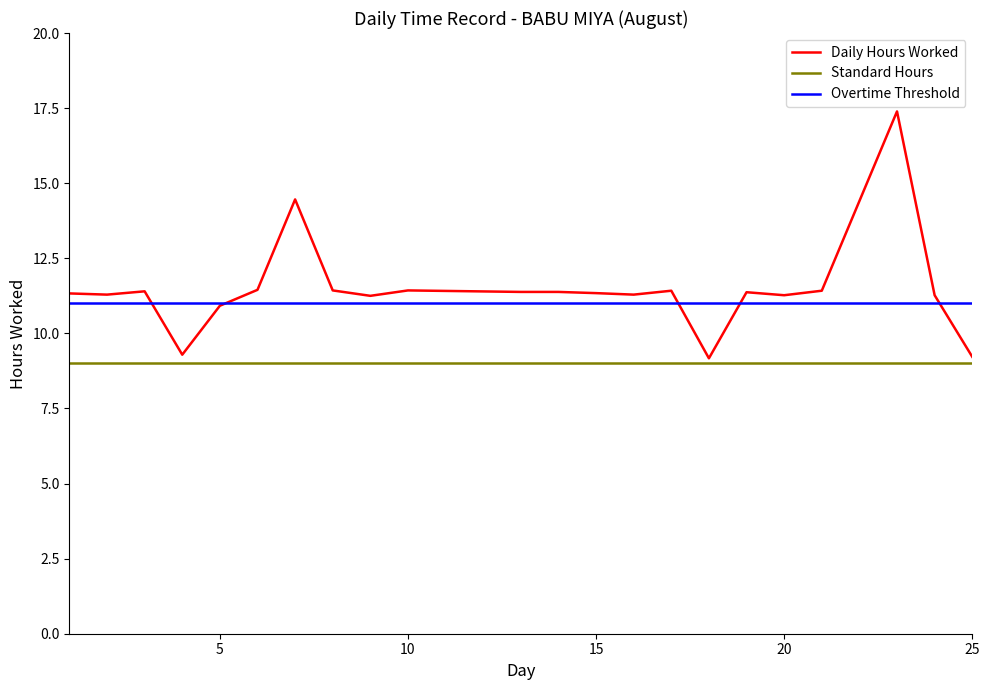

What is the highest value of the Standard Hours series?

9.0